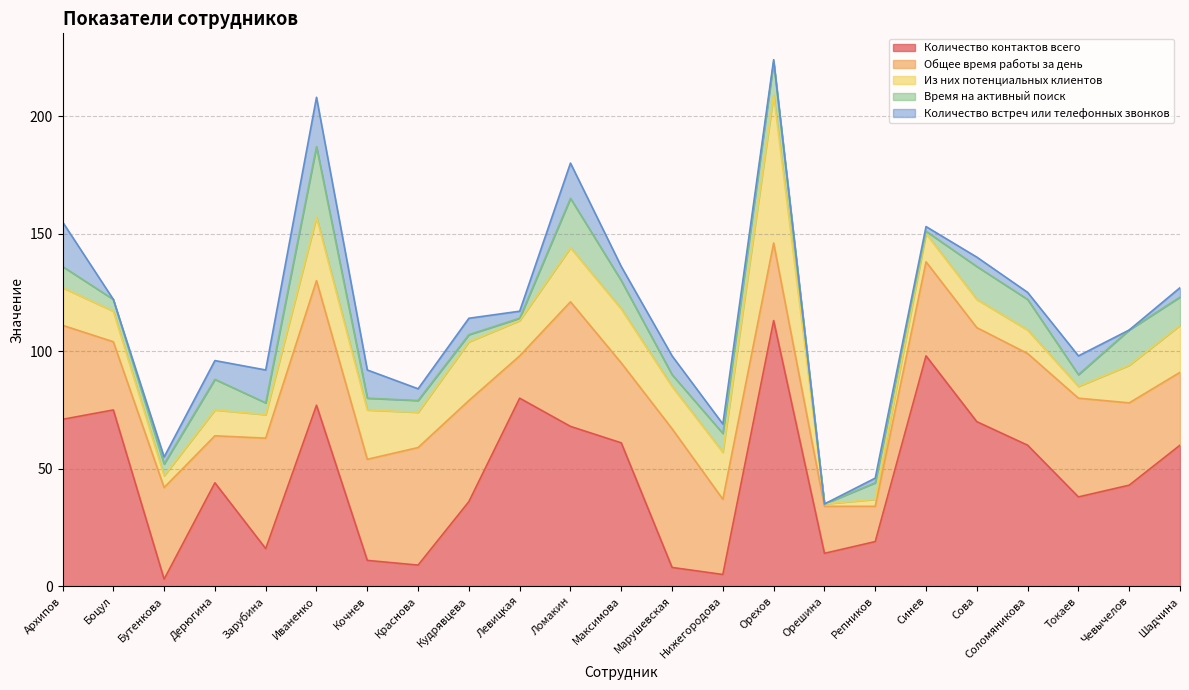

How many data points in Количество встреч или телефонных звонков are above 4?

11